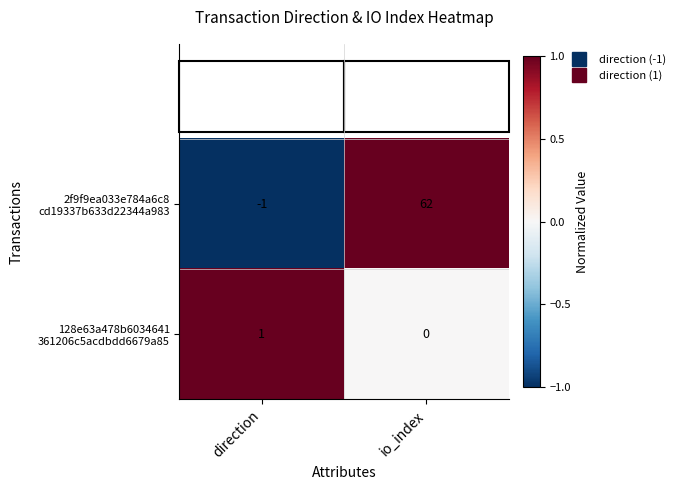

At which category is the sum across all series the highest?

io_index